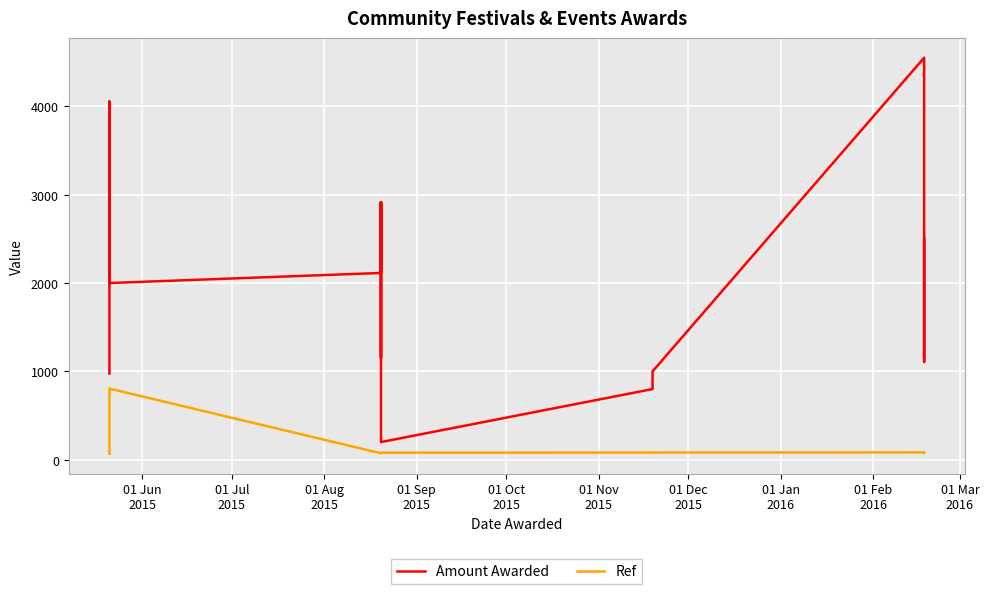

Rank the series at 01 Mar
2016 from highest to lowest value.

Amount Awarded, Ref